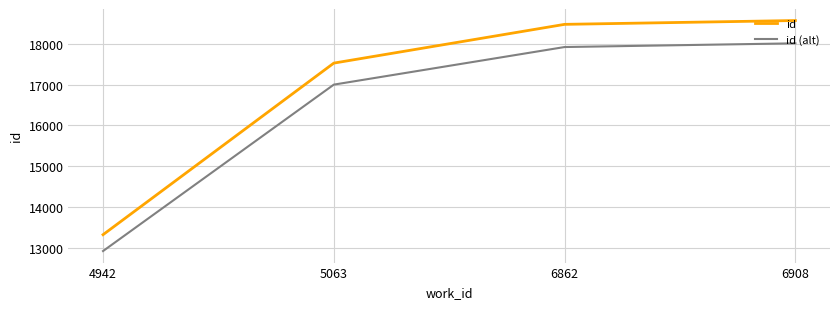

What is the total value across all series at 5063?

34519.9